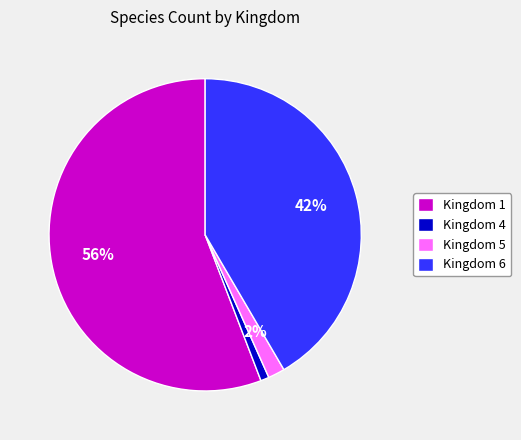

True or false: Kingdom 4 accounts for 11% of the total.

False